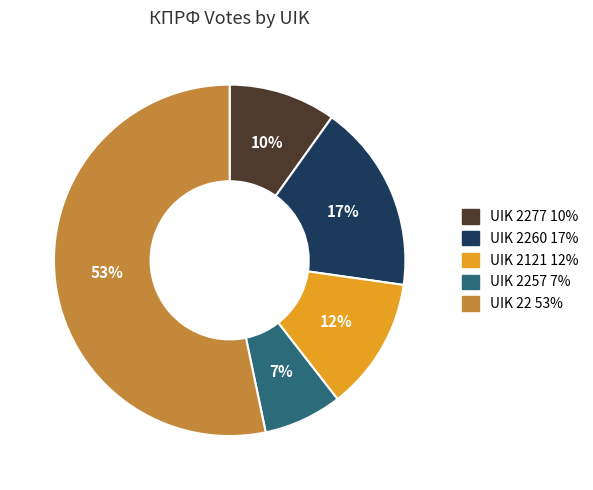

To the nearest percent, what is the difference between the largest and smallest slice percentages?

46%